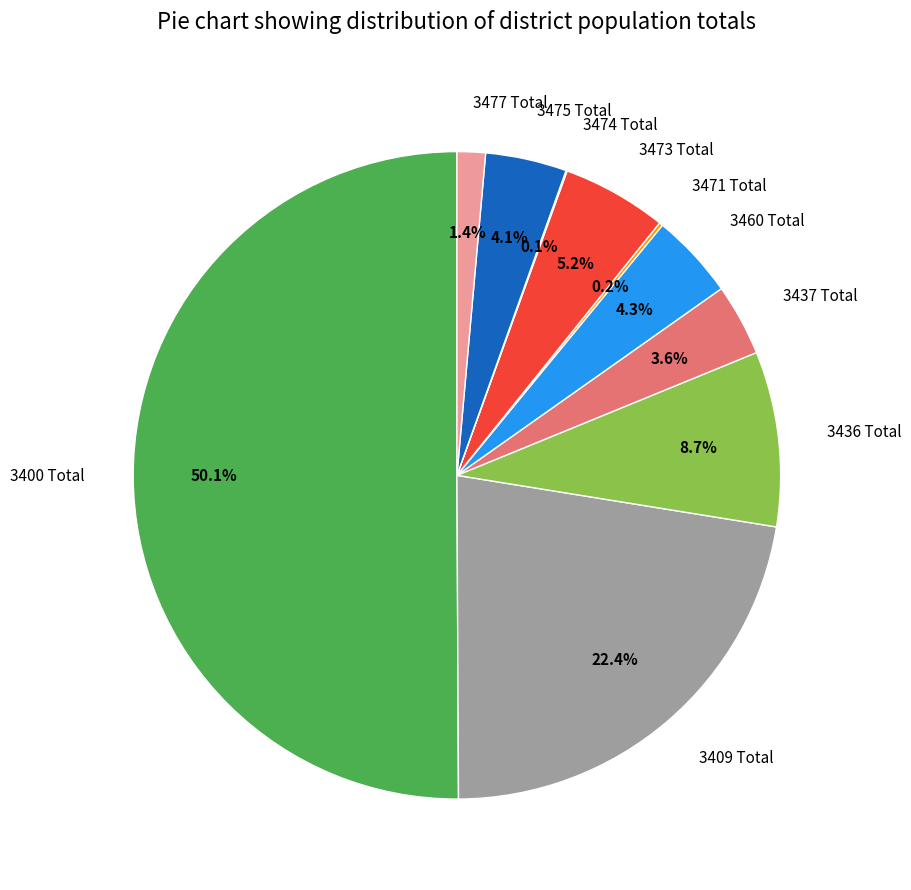

The 3436 Total slice represents 9% of the pie. True or false?

True